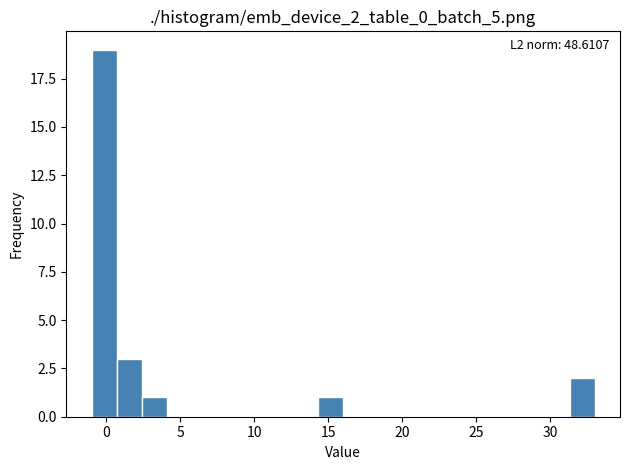

Around what value on the x-axis is the tallest bar? Give the approximate position of its centre, as read against the axis.

0.0